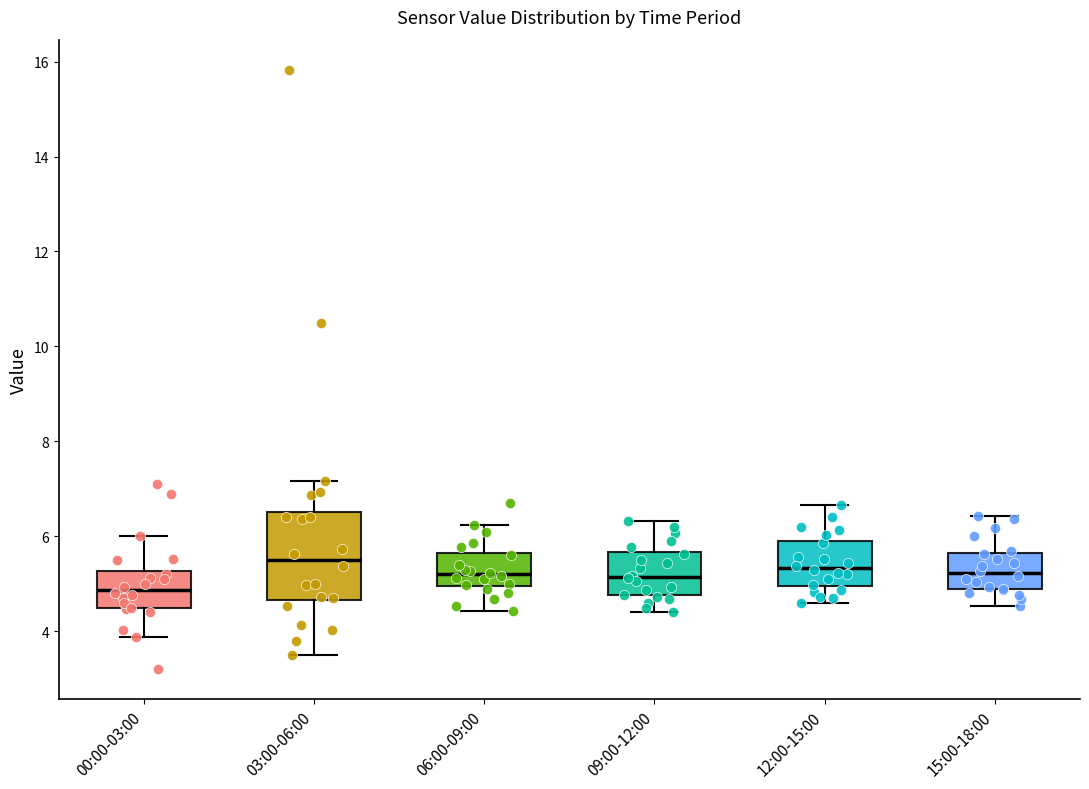

Where does the upper whisker of the box for 09:00-12:00 end on the y-axis? The values are not printed on the chart, so give them approximately, as read against the axis.

6.4